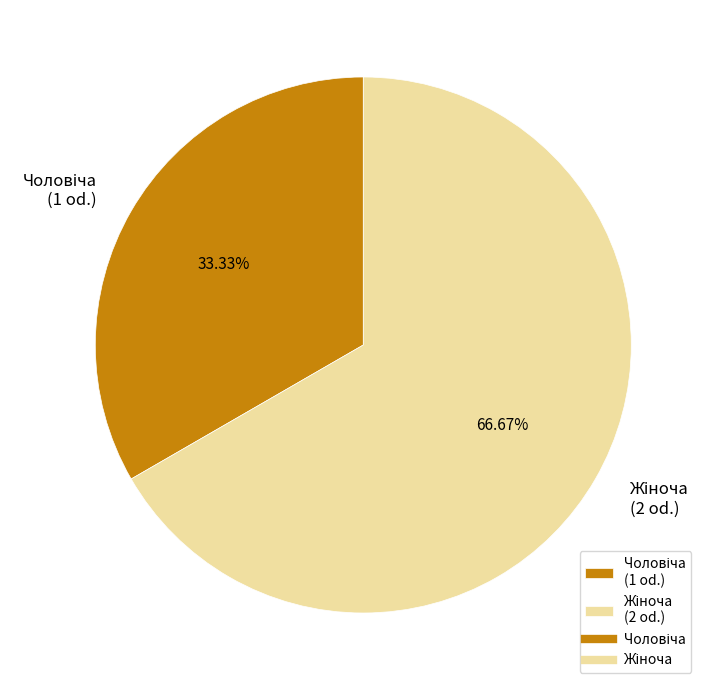

Is there any slice that represents more than half of the pie?

Yes